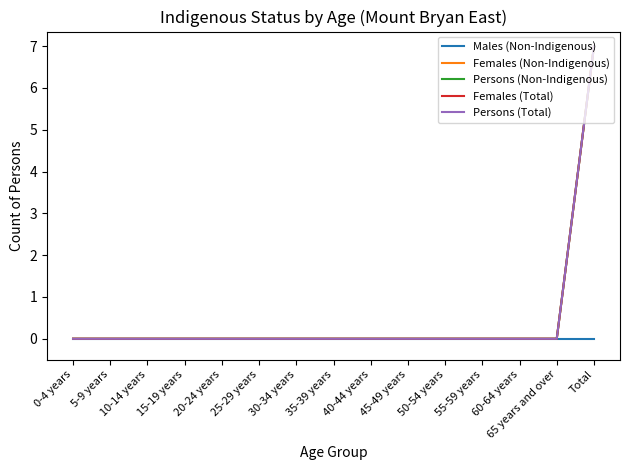

Is this an area chart (filled region under the line)?

No